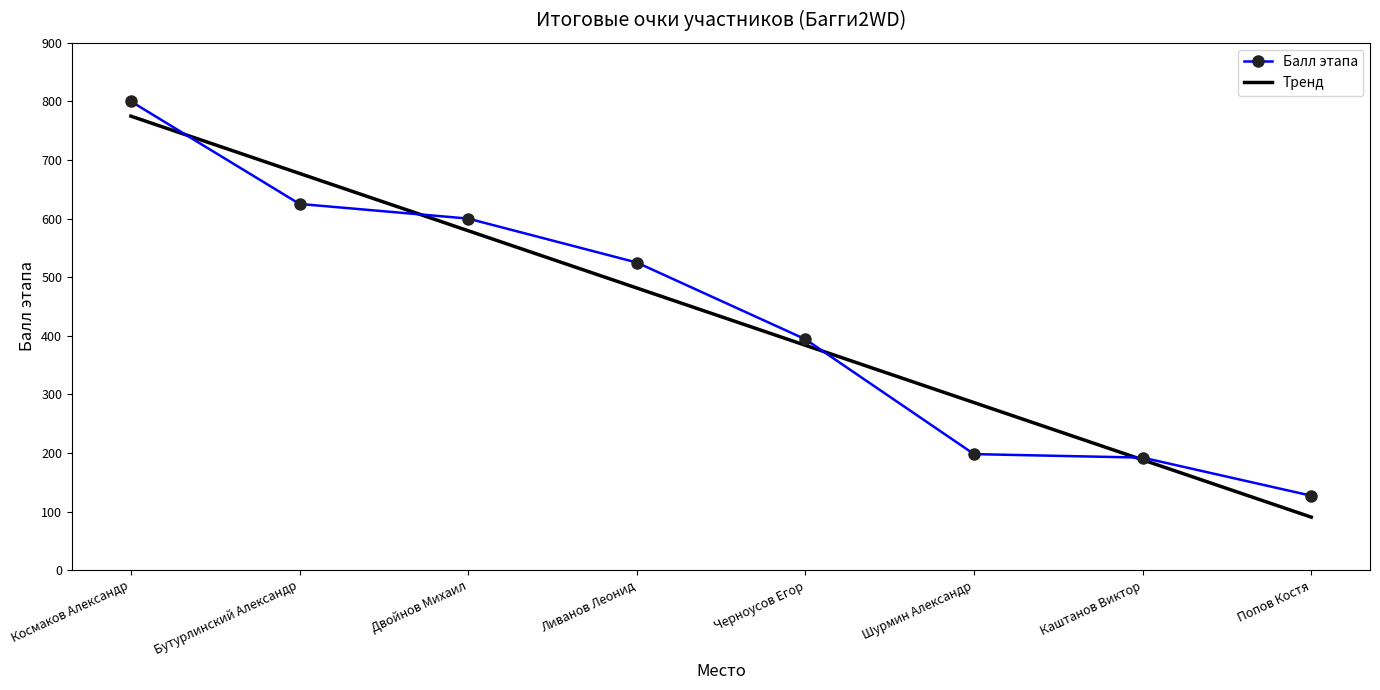

What is the label of the 3rd point from the right?

Шурмин Александр